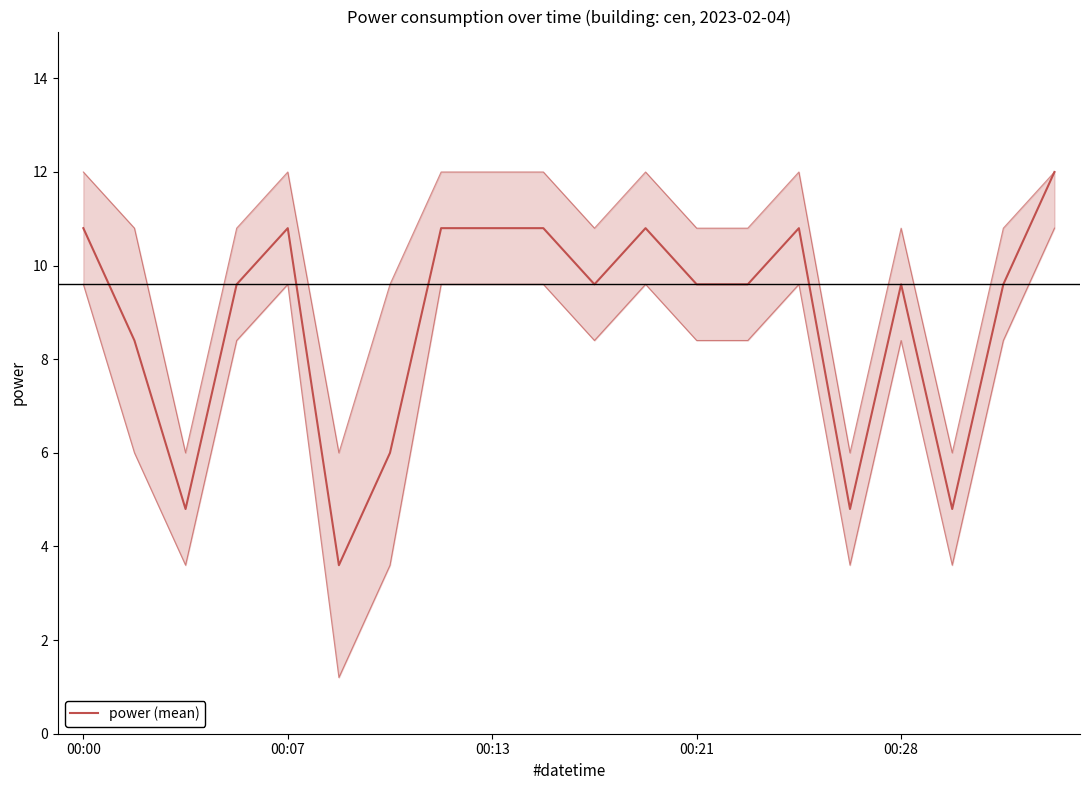

Is it true that the value at 10 is 3.2?

False